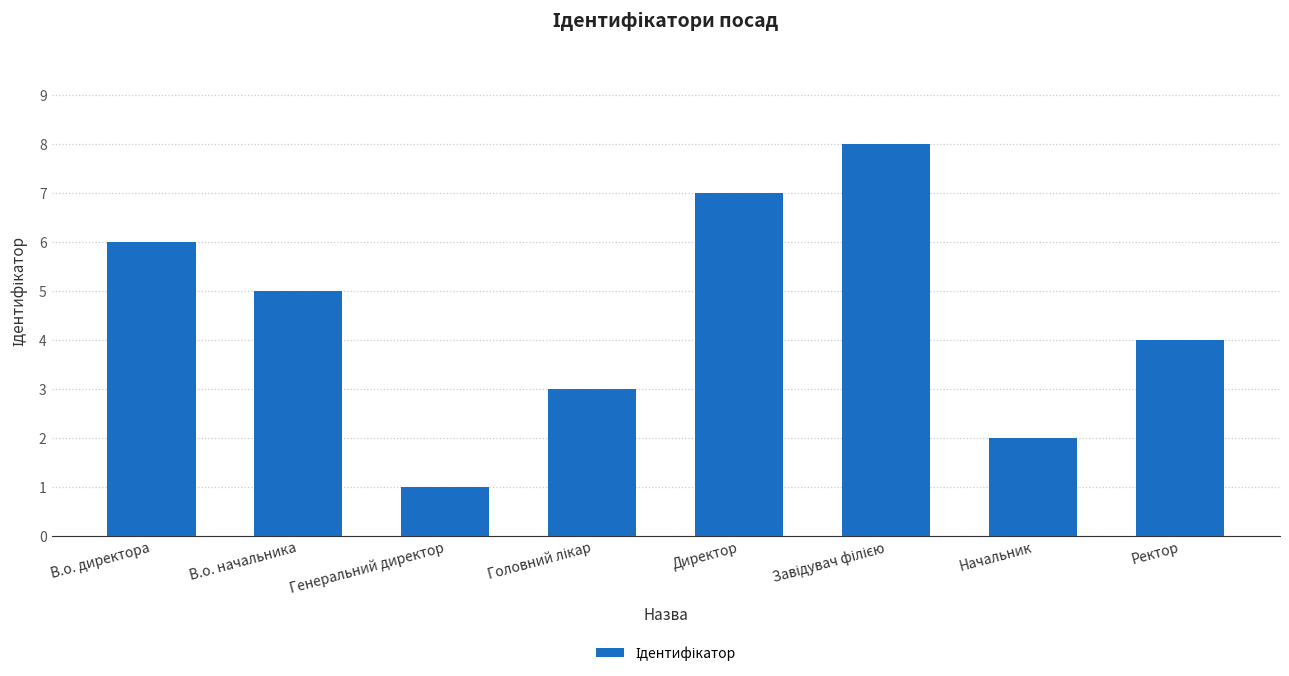

Read the value at Ректор.

4